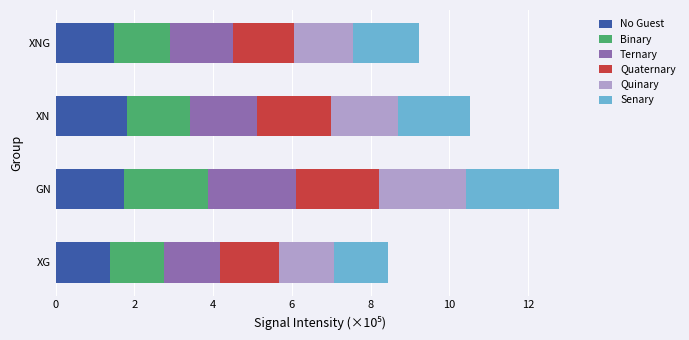

What is the total value across all series at XN?

10.5